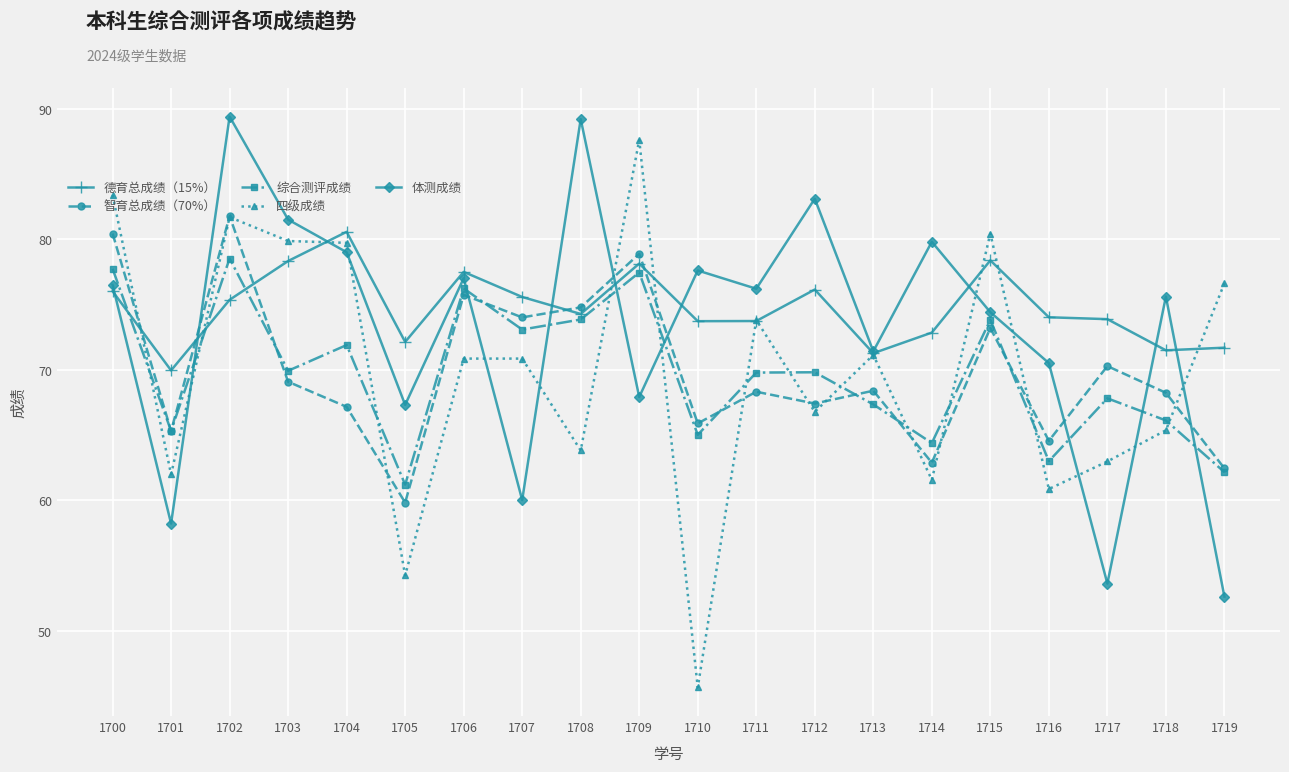

Is the value of 智育总成绩（70%） at 1715 greater than the value of 德育总成绩（15%） at 1708?

No